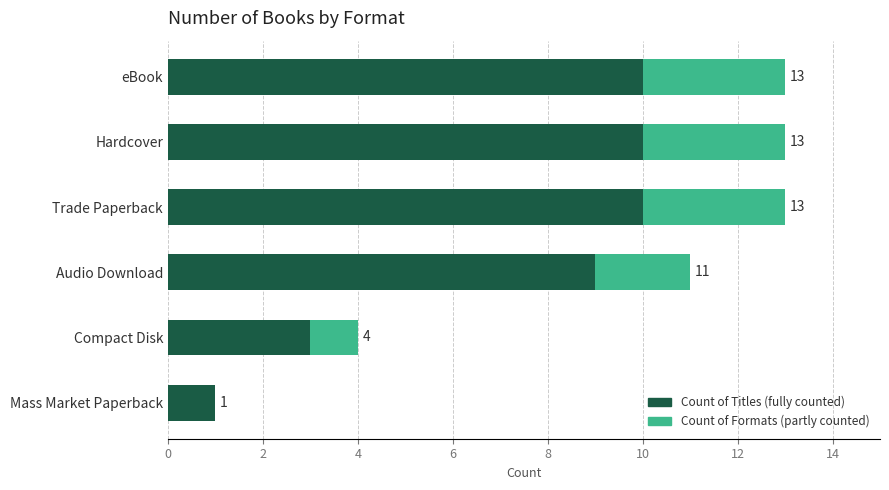

List the series in order of their peak value, highest first.

Count of Titles (fully counted), Count of Formats (partly counted)